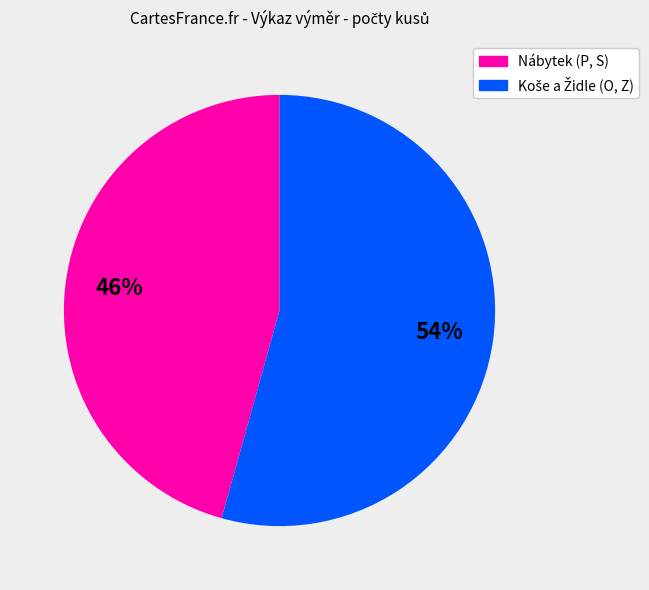

Count the number of slices in the pie.

2